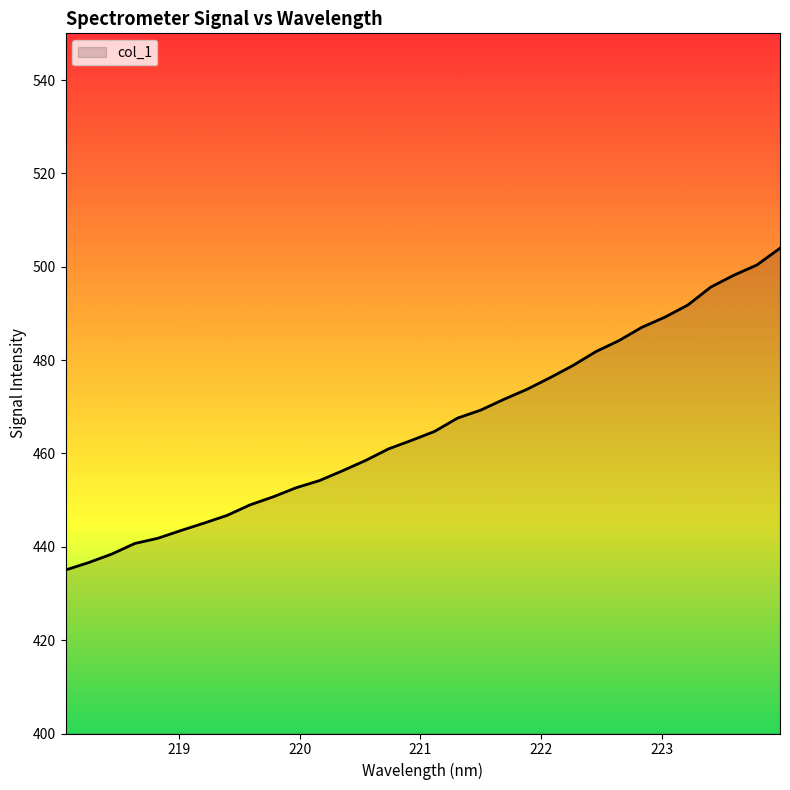

What is the smallest value displayed?

435.0